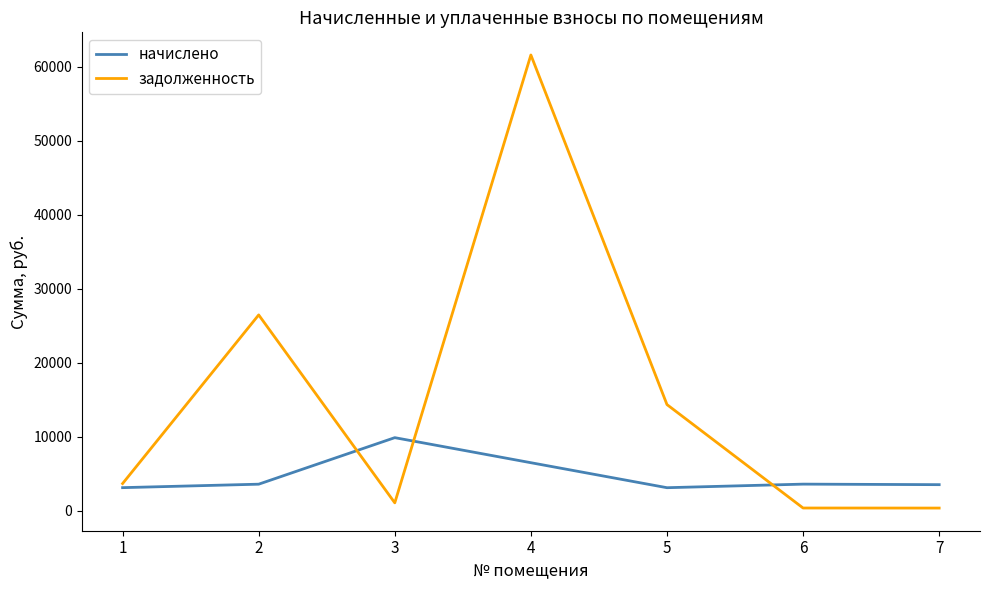

Rank the series by their average value, from lowest to highest.

начислено, задолженность